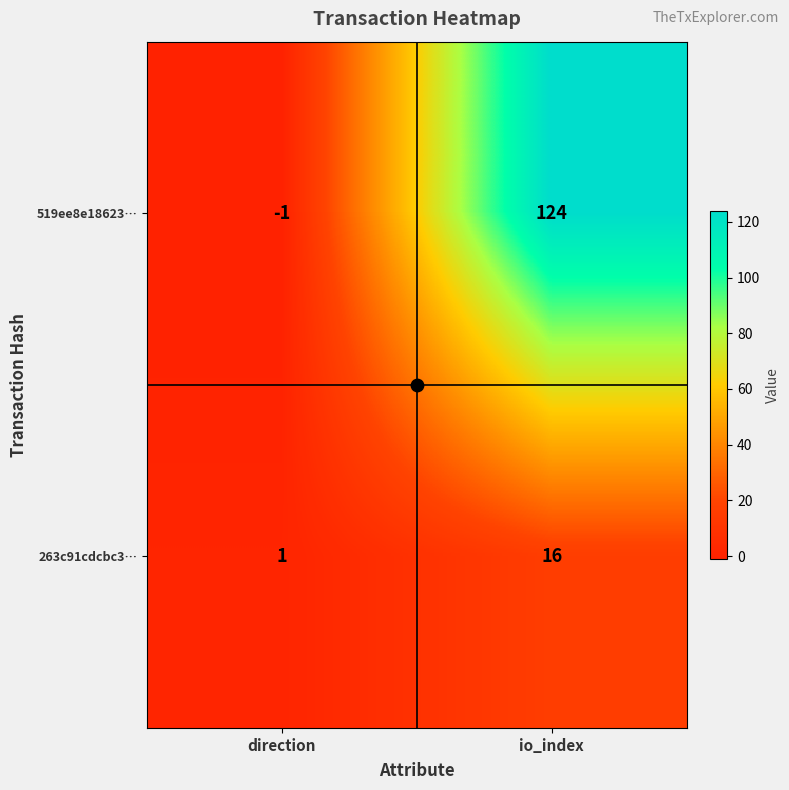

Which series has the widest spread of values?

519ee8e18623…